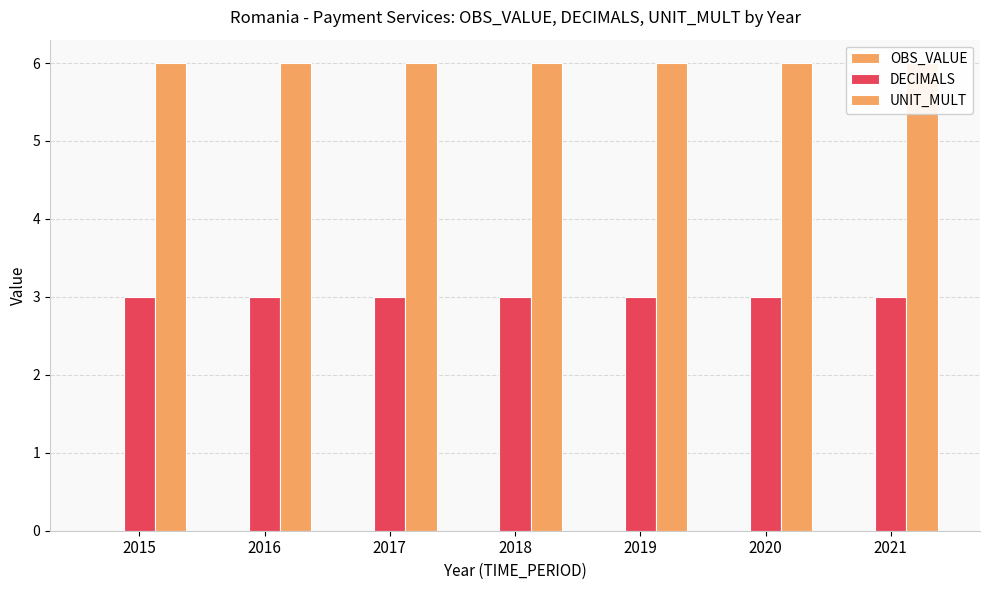

Read the DECIMALS value at 2021.

3